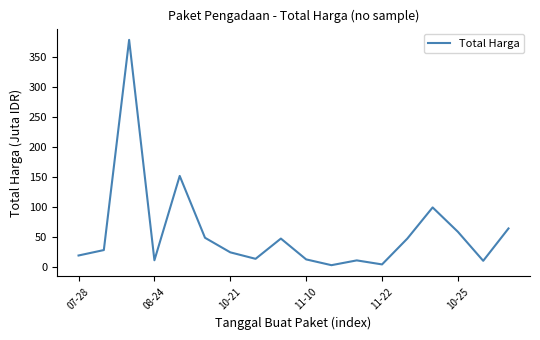

What is the maximum value shown in the chart?

379.1